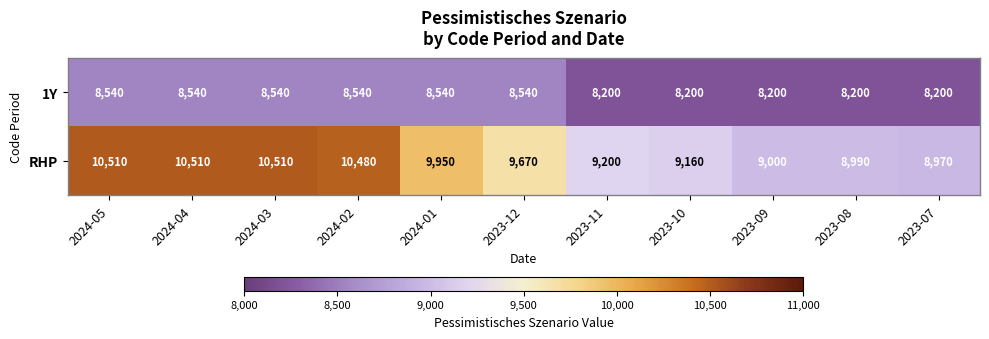

Which series has the largest range (max minus min)?

RHP